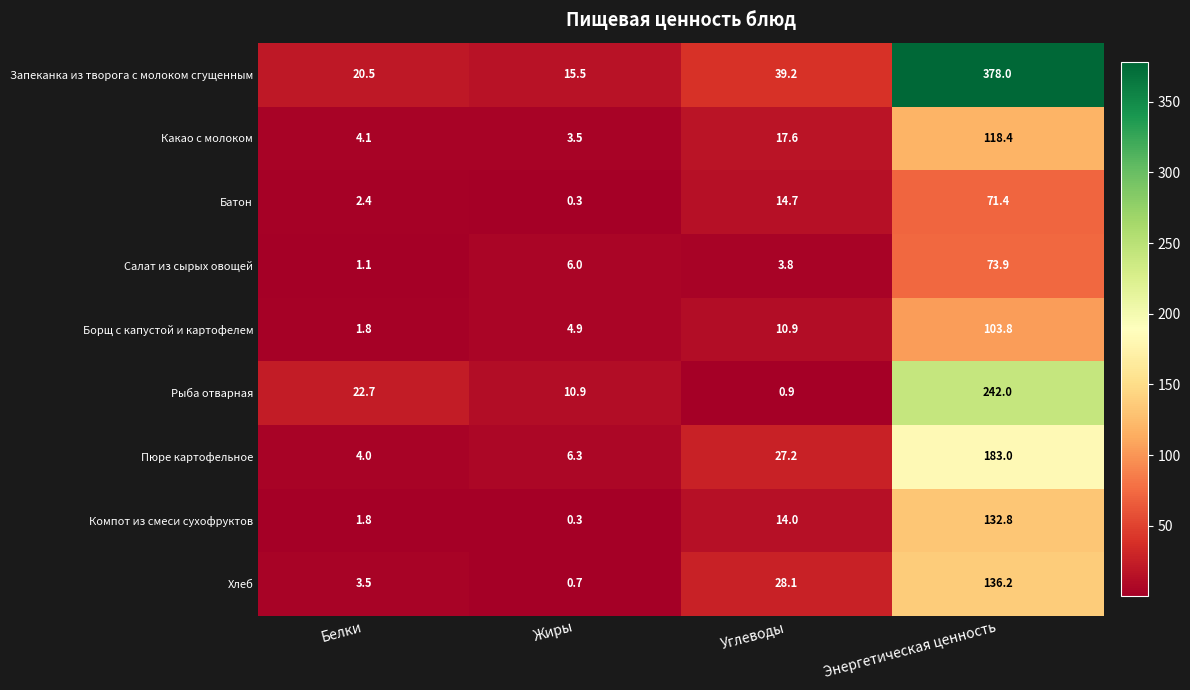

Which series has the largest total across all categories?

Запеканка из творога с молоком сгущенным